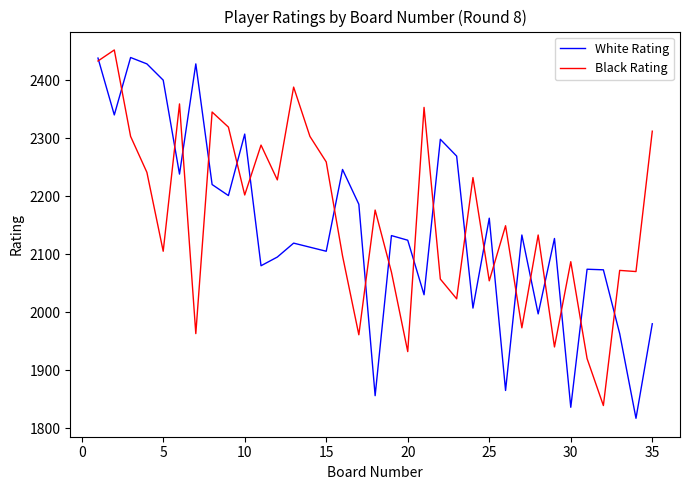

How many values in the White Rating series are below 2127?

17